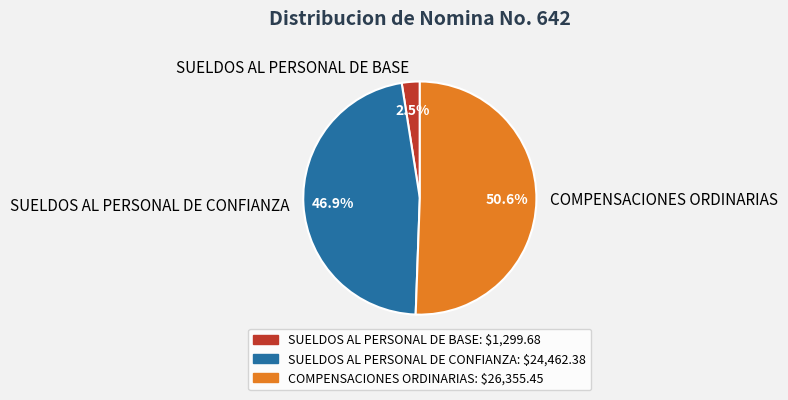

To the nearest percent, what is the difference between the COMPENSACIONES ORDINARIAS and SUELDOS AL PERSONAL DE CONFIANZA slice percentages?

4%